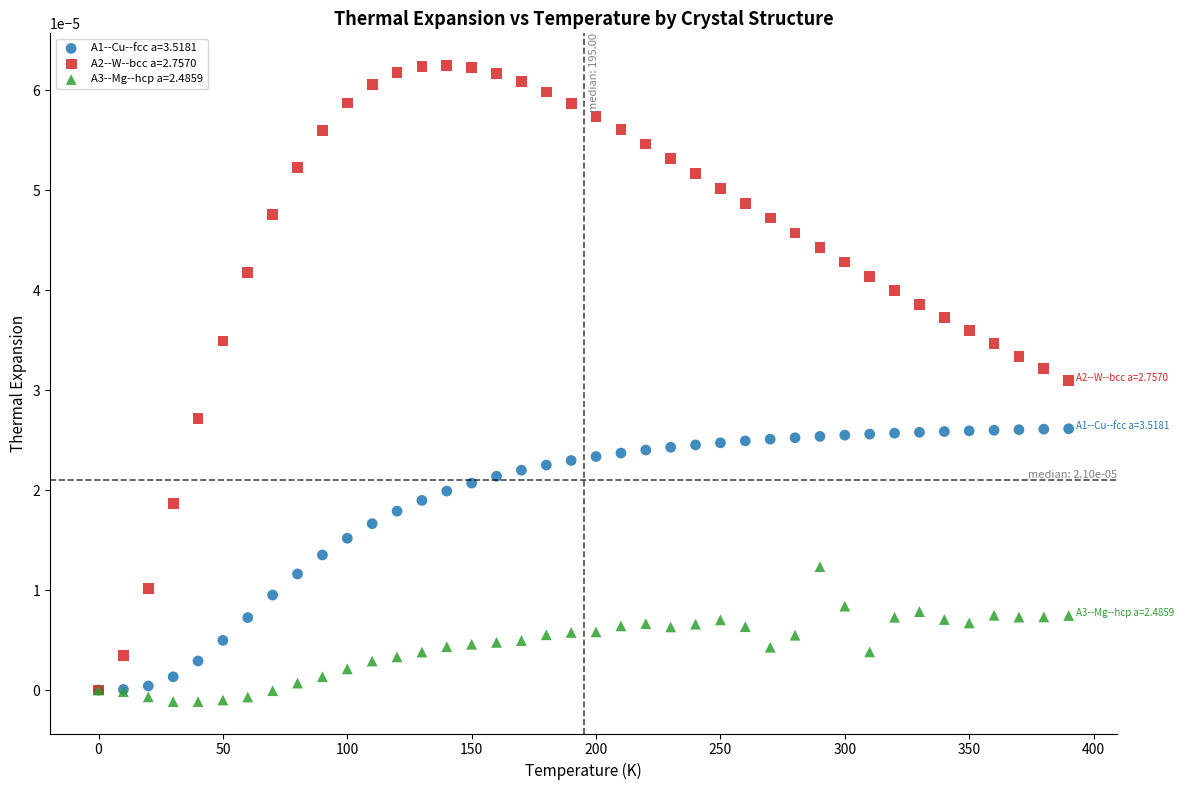

What are all the series names shown in the legend?

A1--Cu--fcc a=3.5181, A2--W--bcc a=2.7570, A3--Mg--hcp a=2.4859